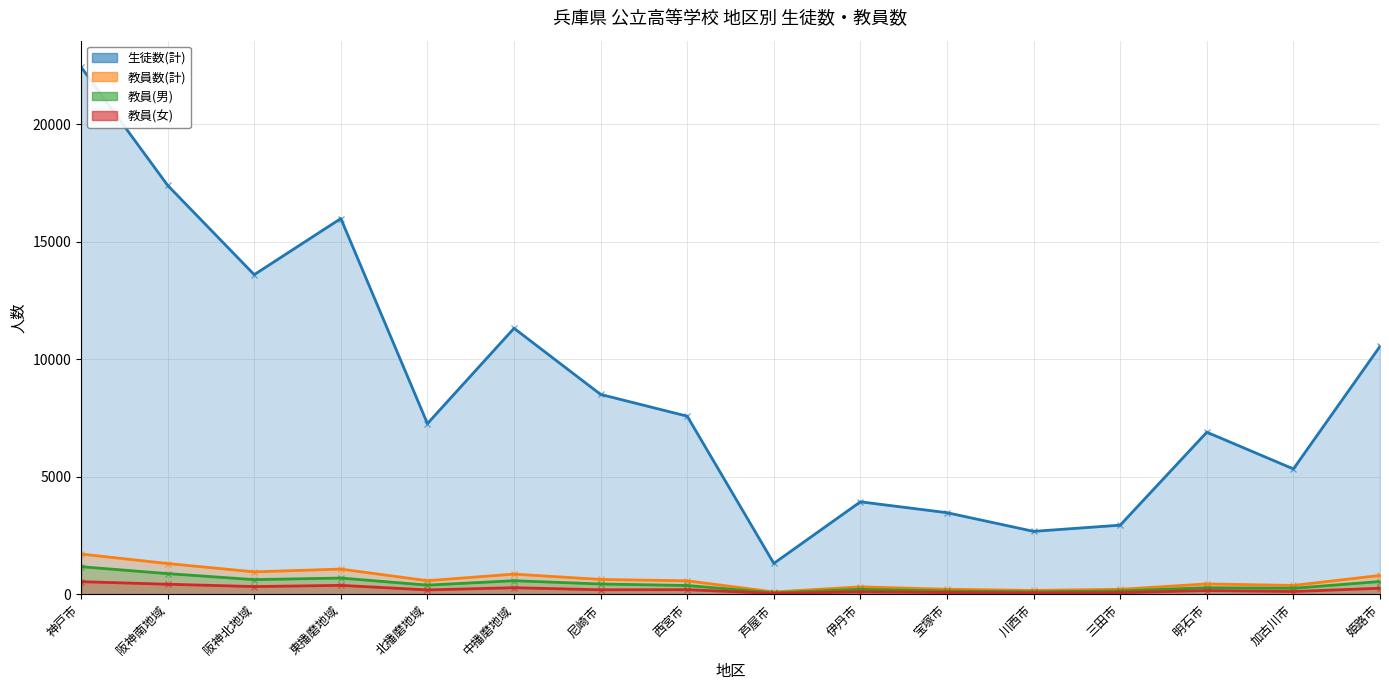

Reading left to right, transcribe all the data shown in this chart.

生徒数(計): 神戸市=22432	阪神南地域=17399	阪神北地域=13599	東播磨地域=15987	北播磨地域=7264	中播磨地域=11319	尼崎市=8504	西宮市=7578	芦屋市=1317	伊丹市=3936	宝塚市=3473	川西市=2679	三田市=2943	明石市=6897	加古川市=5335	姫路市=10550
教員数(計): 神戸市=1715	阪神南地域=1311	阪神北地域=957	東播磨地域=1075	北播磨地域=580	中播磨地域=861	尼崎市=634	西宮市=575	芦屋市=102	伊丹市=318	宝塚市=217	川西市=166	三田市=215	明石市=443	加古川市=379	姫路市=805
教員(男): 神戸市=1176	阪神南地域=881	阪神北地域=626	東播磨地域=693	北播磨地域=392	中播磨地域=579	尼崎市=440	西宮市=376	芦屋市=65	伊丹市=212	宝塚市=139	川西市=106	三田市=144	明石市=282	加古川市=259	姫路市=545
教員(女): 神戸市=539	阪神南地域=430	阪神北地域=331	東播磨地域=382	北播磨地域=188	中播磨地域=282	尼崎市=194	西宮市=199	芦屋市=37	伊丹市=106	宝塚市=78	川西市=60	三田市=71	明石市=161	加古川市=120	姫路市=260